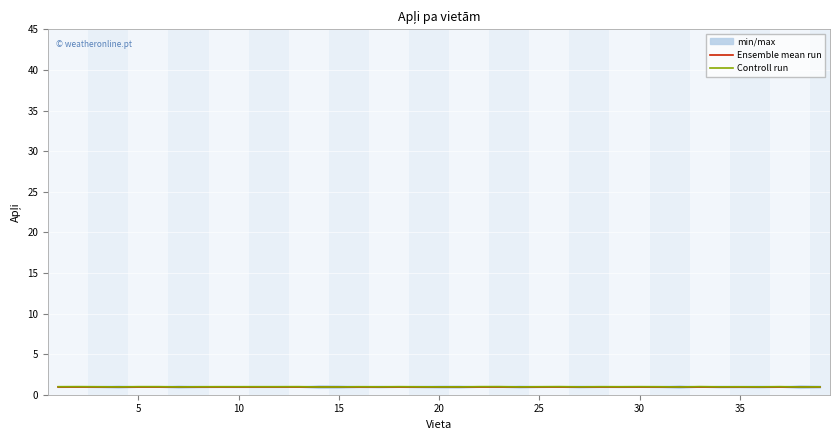

The Controll run series shows 1.0 at 20. True or false?

True